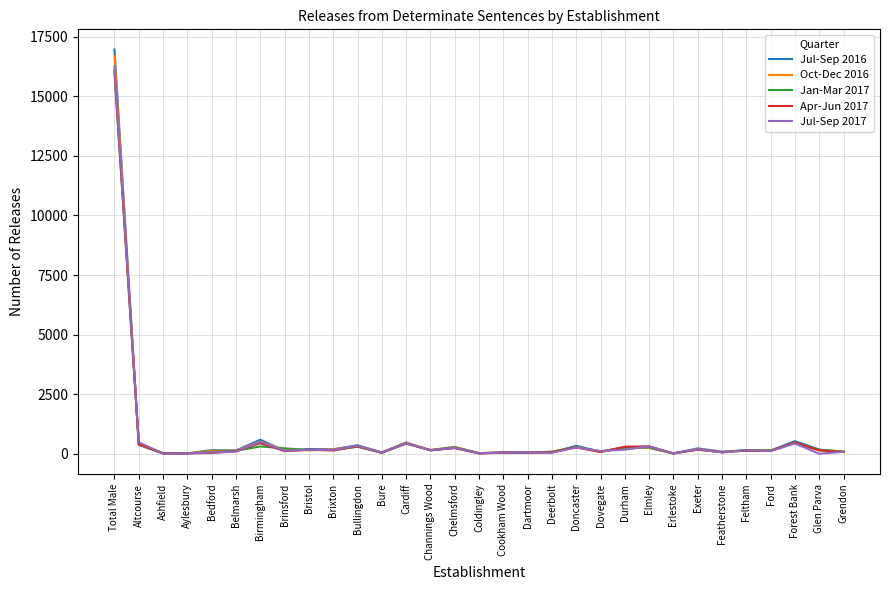

Which series has the widest spread of values?

Jul-Sep 2016